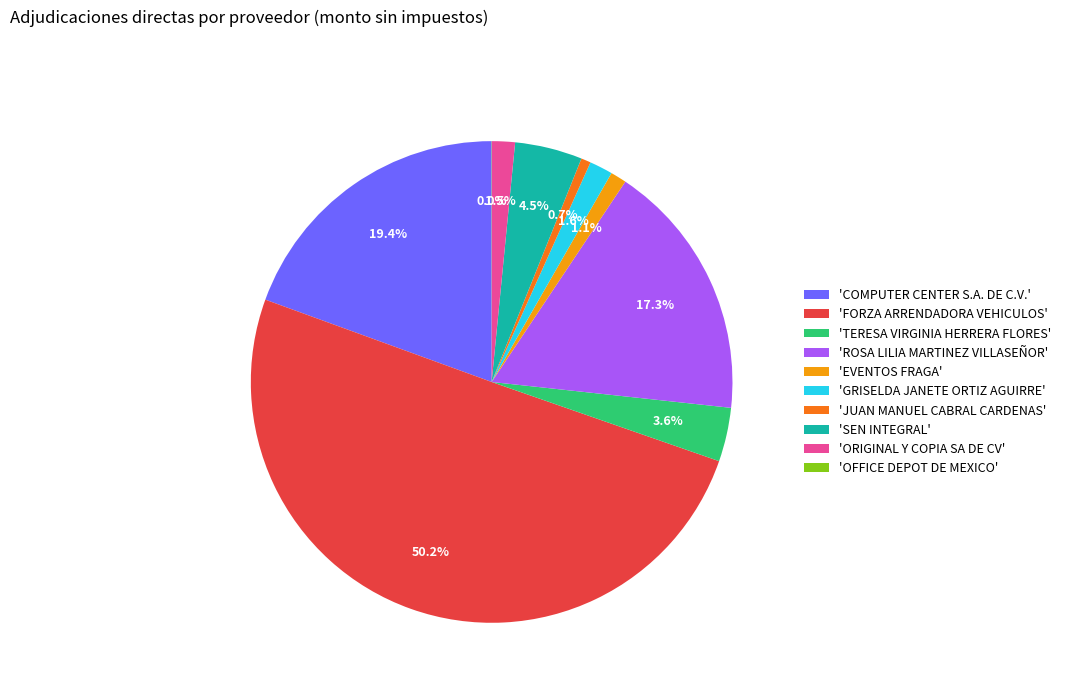

Which has a higher value, 'ROSA LILIA MARTINEZ VILLASEÑOR' or 'FORZA ARRENDADORA VEHICULOS'?

'FORZA ARRENDADORA VEHICULOS'